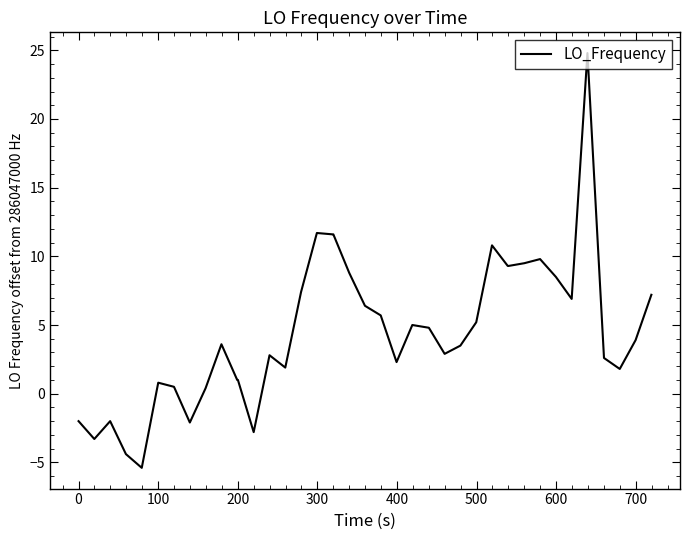

What is the greatest value displayed?

24.8